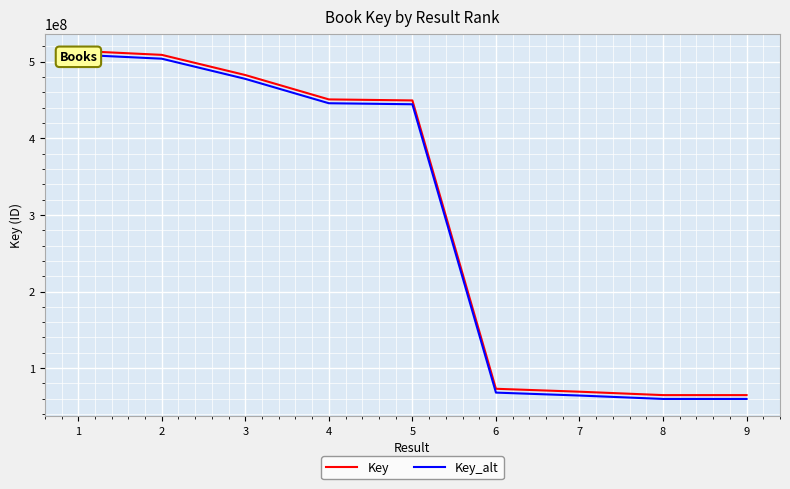

What is the value of the Key_alt point at the 6th from the left?

67947903